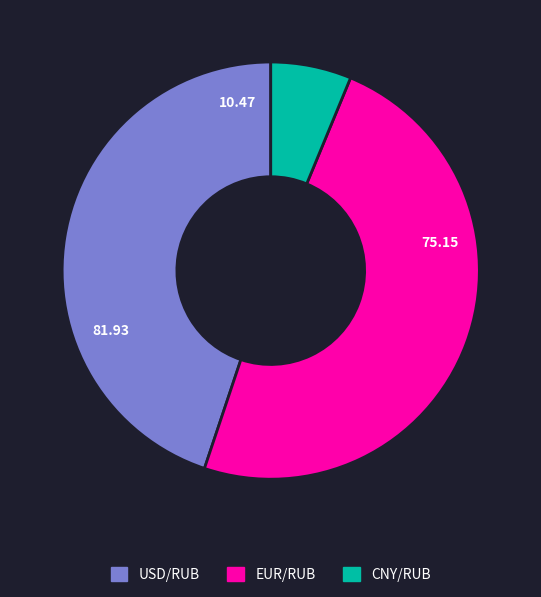

Is the sum of CNY/RUB and USD/RUB greater than half?

Yes